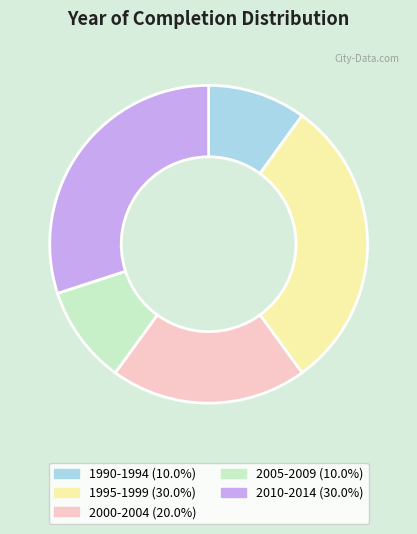

Is there a majority slice in this chart?

No